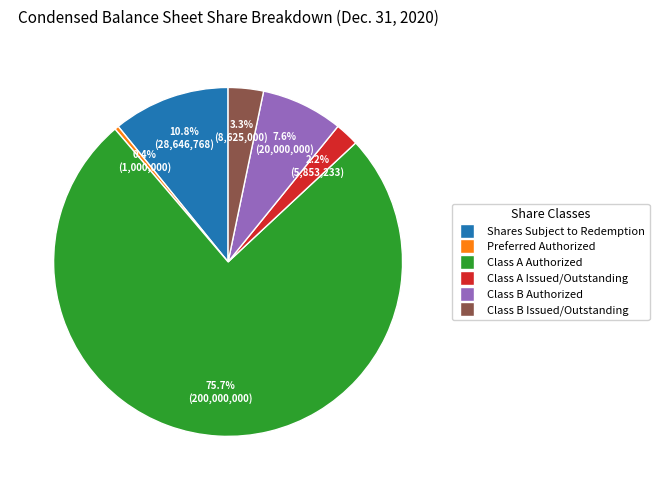

The Preferred Authorized slice represents 0% of the pie. True or false?

True